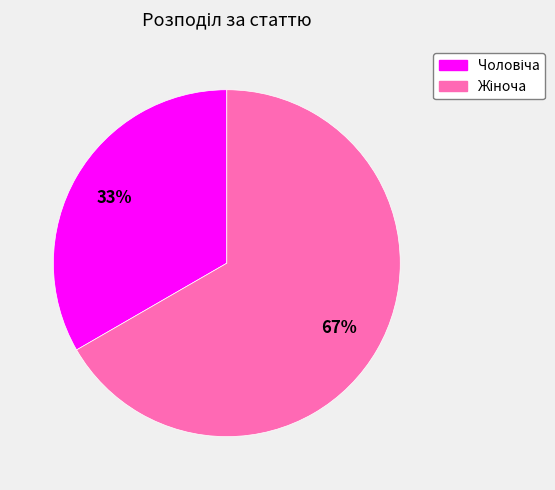

Does any single category account for the majority?

Yes